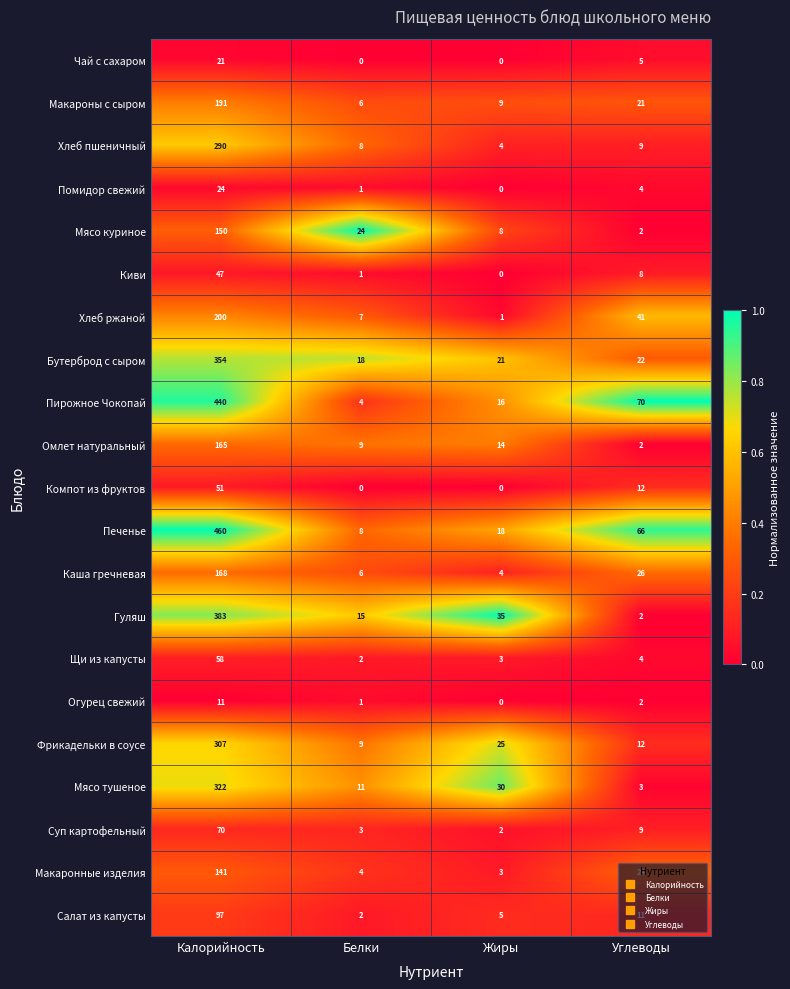

What is the average value of the Щи из капусты series?

17